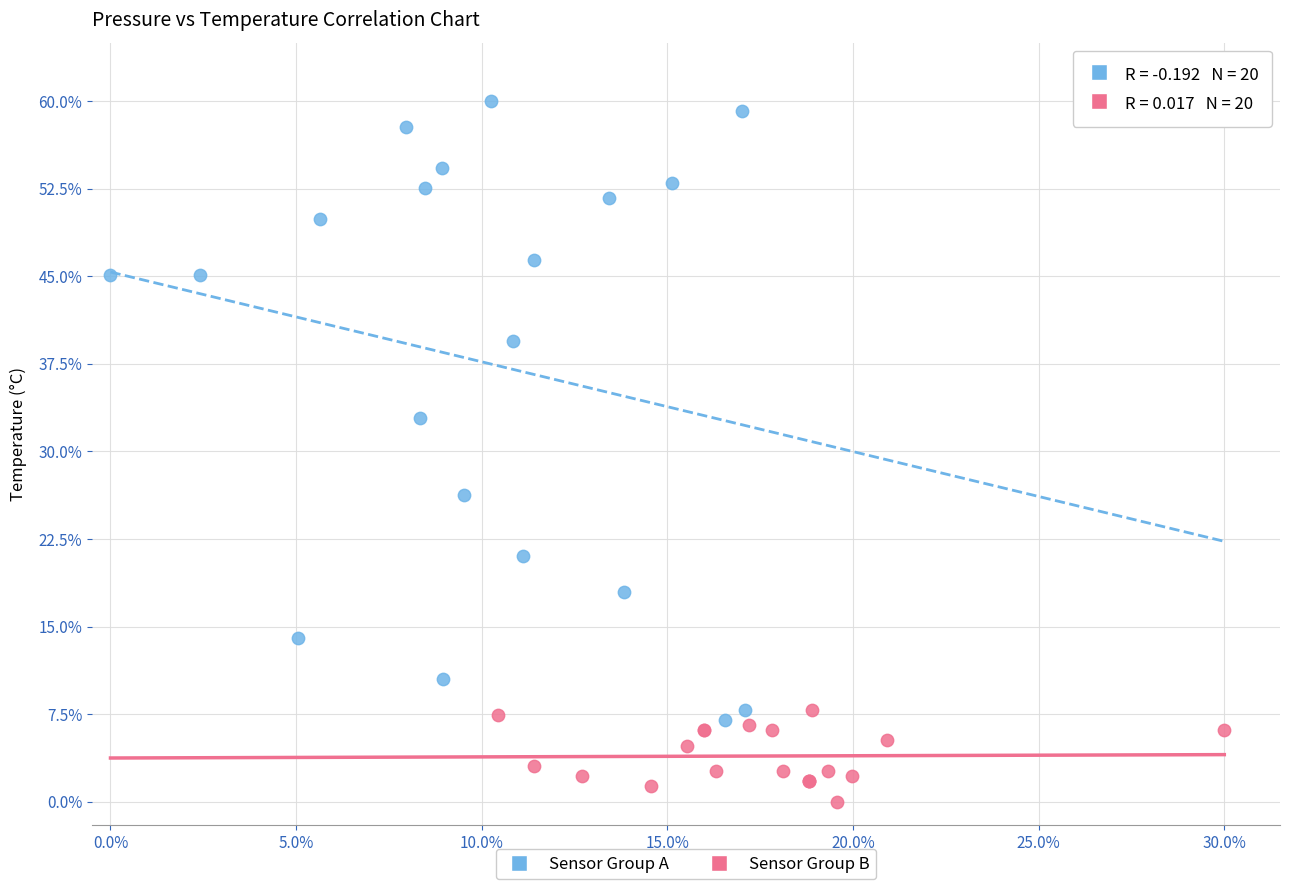

What are all the series names shown in the legend?

Sensor Group A, Sensor Group B